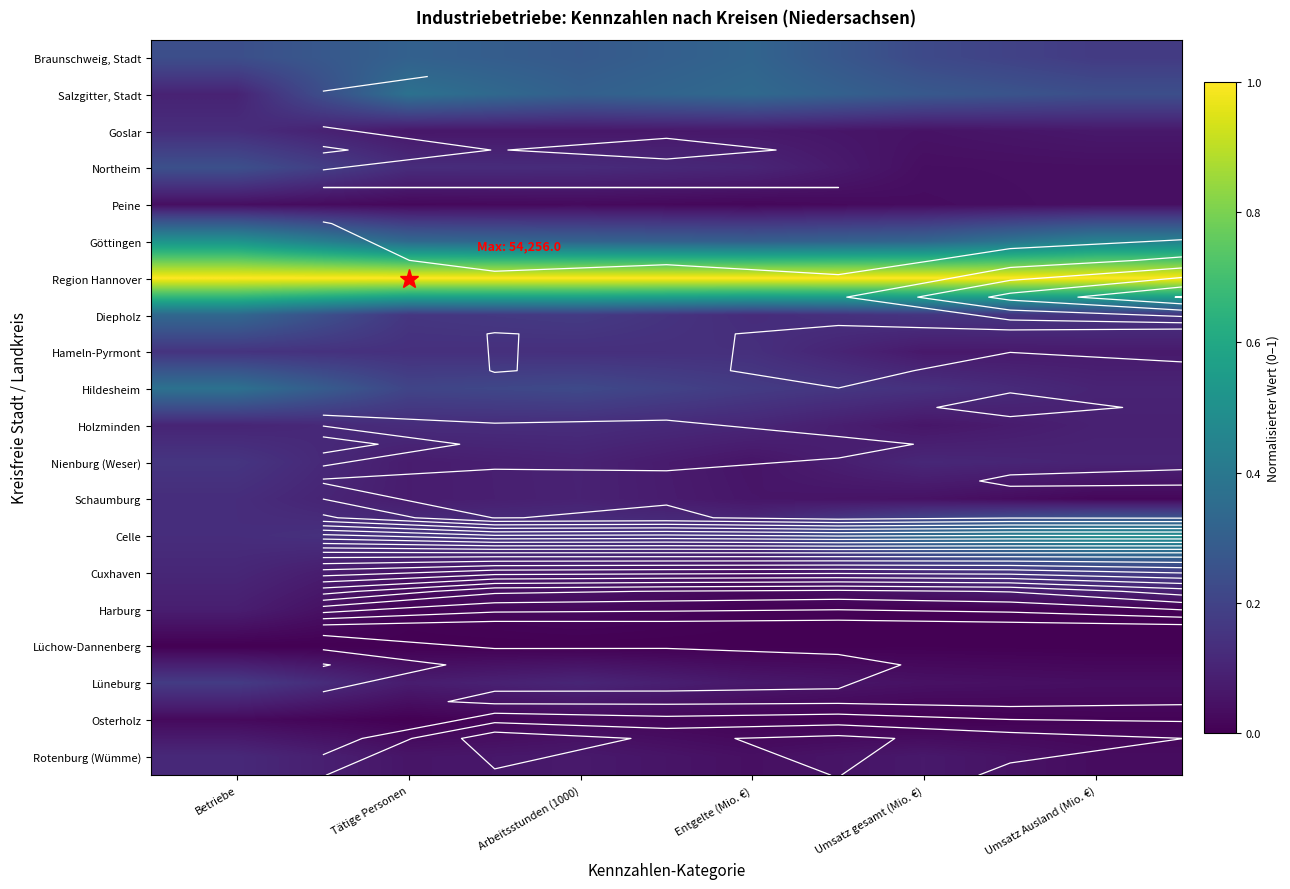

At how many categories does at least one series exceed 0?

6